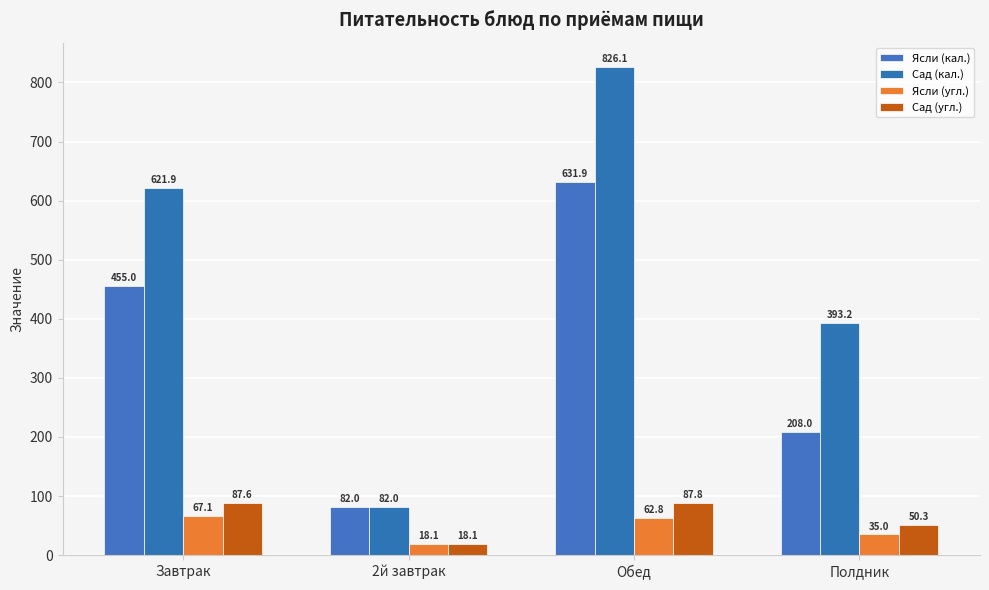

What is the label of the 2nd bar from the left?

2й завтрак